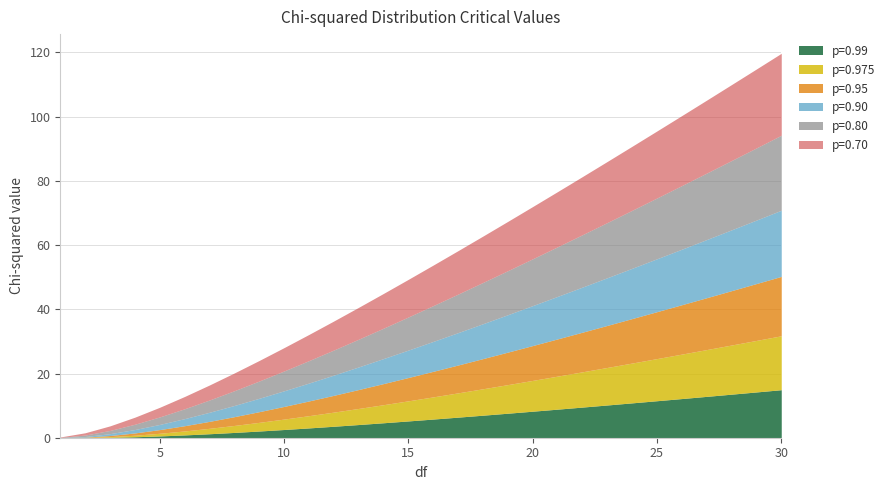

What are all the series names shown in the legend?

p=0.99, p=0.975, p=0.95, p=0.90, p=0.80, p=0.70